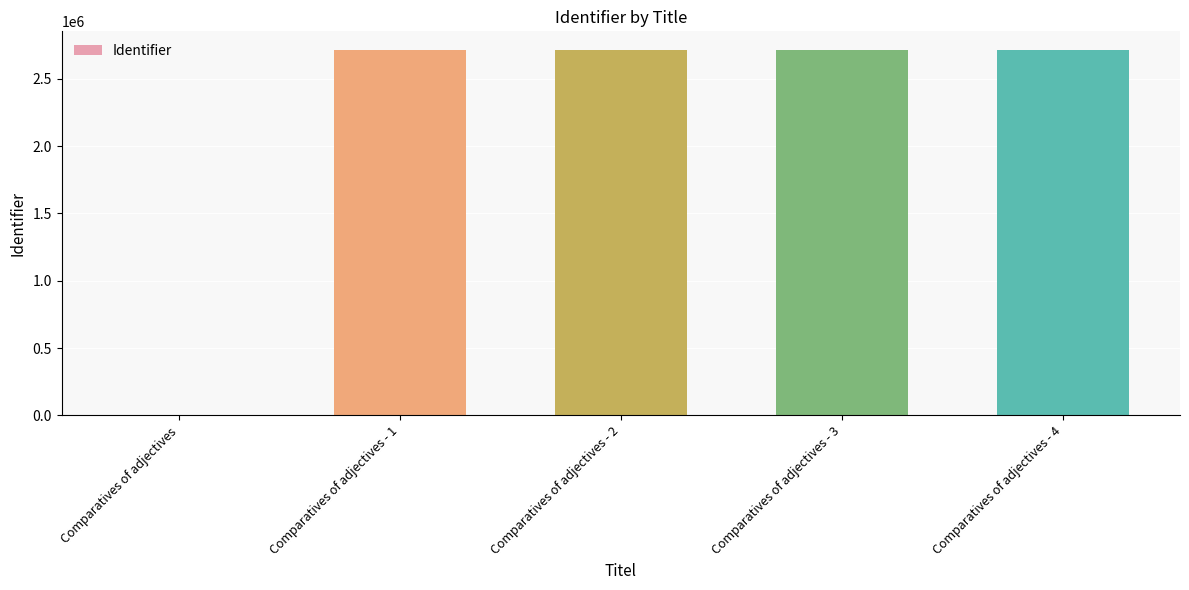

At which label is the value closest to 1358458?

Comparatives of adjectives - 1